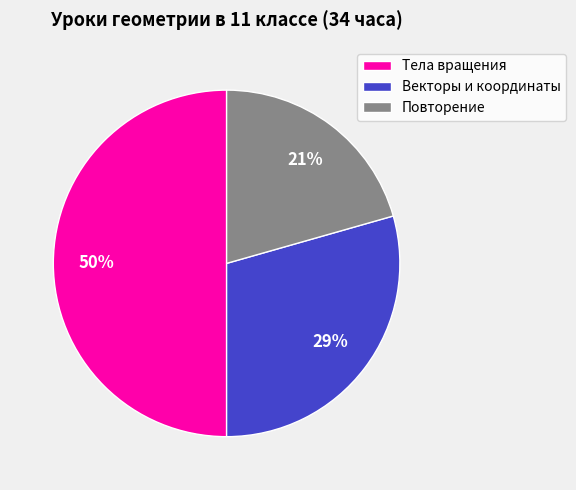

Combined, do Тела вращения and Векторы и координаты account for over 50%?

Yes